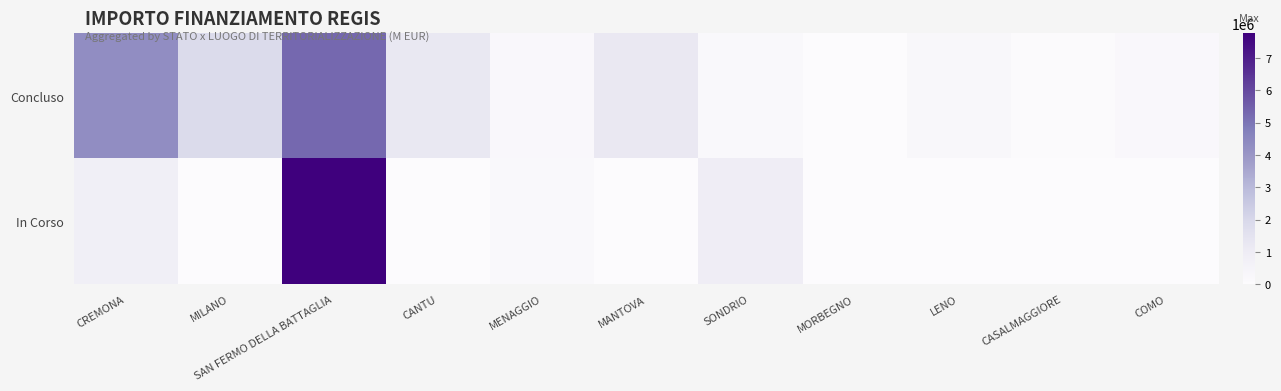

At which category is the sum across all series the highest?

SAN FERMO DELLA BATTAGLIA